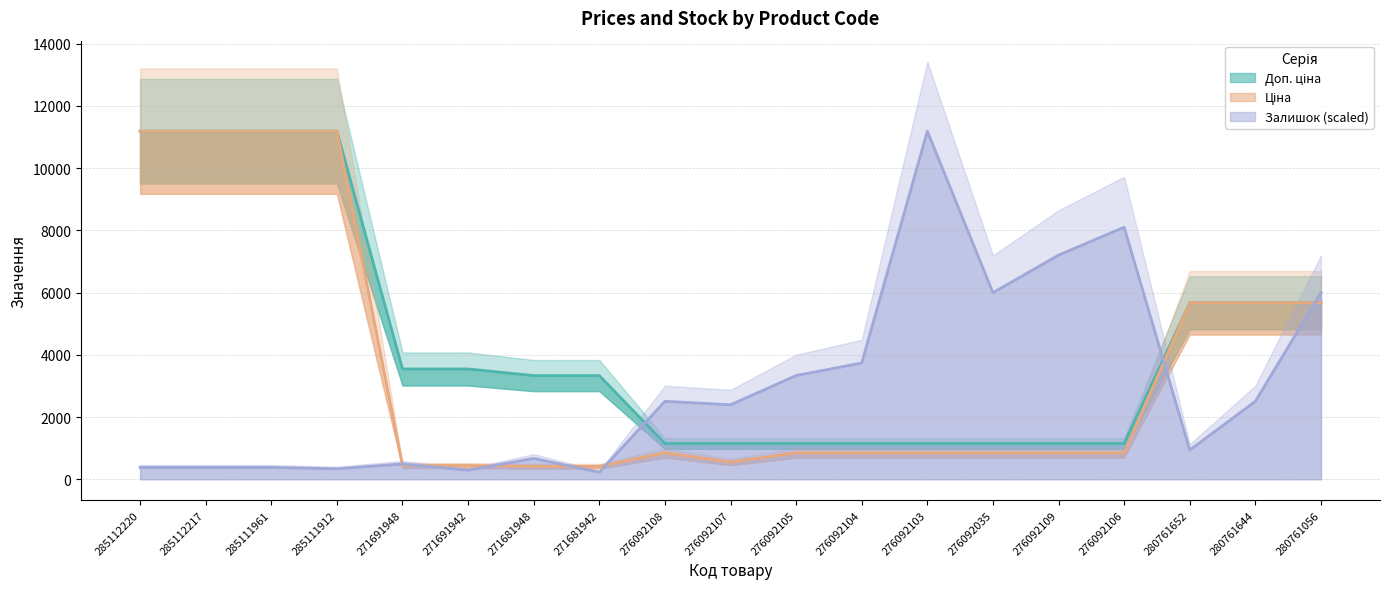

At which category does Ціна reach its first local valley?

276092107